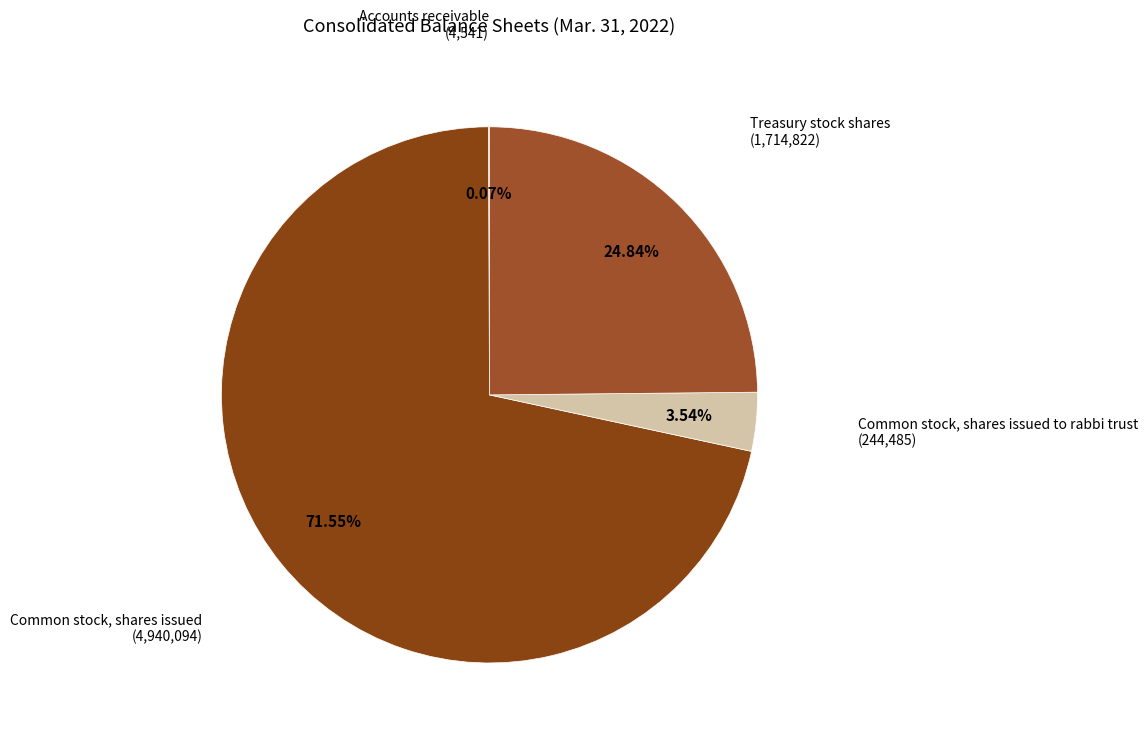

To the nearest percent, what is the difference between the largest and smallest slice percentages?

71%